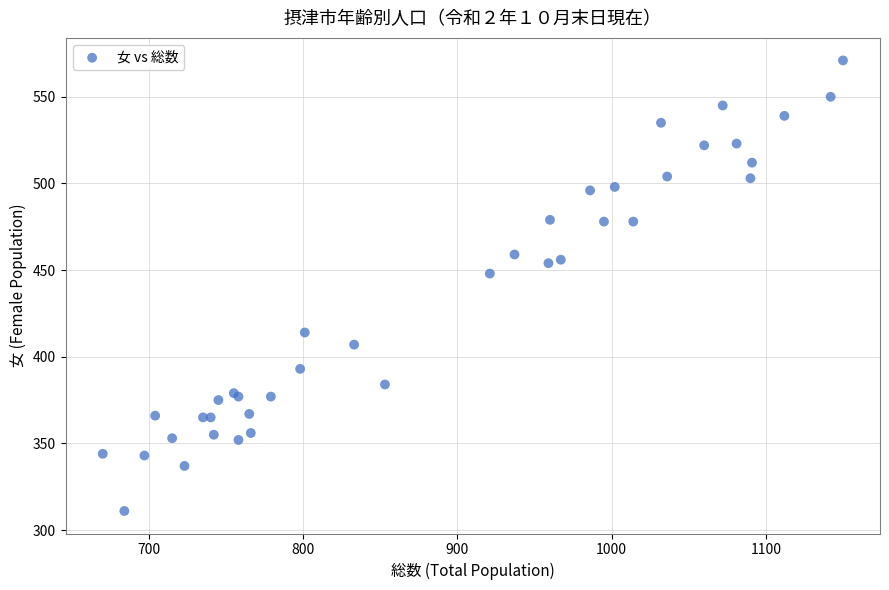

What Y value in the scatter plot is closest to 441?

448